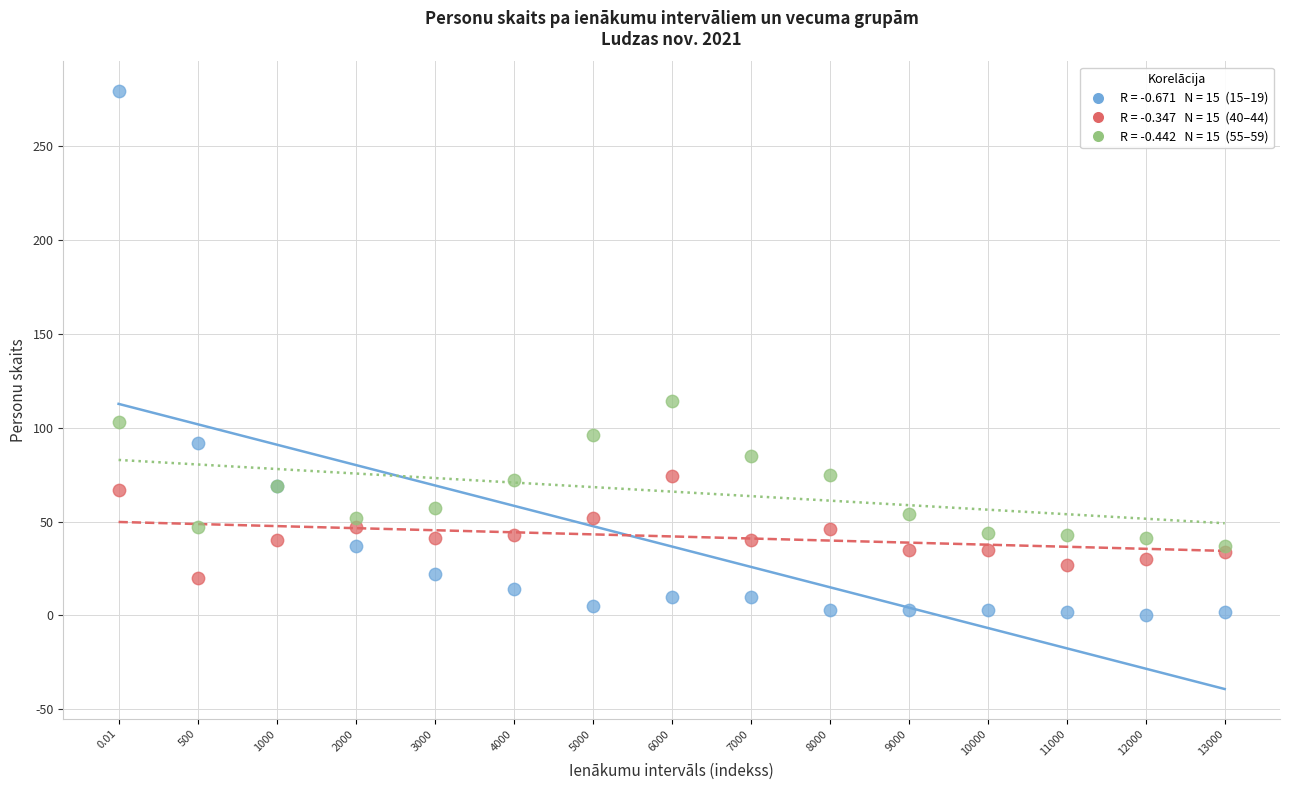

Across all series, what Y value is closest to 139?

114